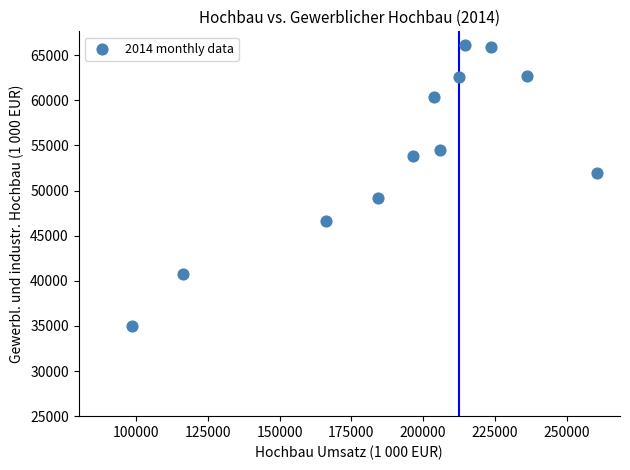

What is the range of Y values (max minus min)?

31081